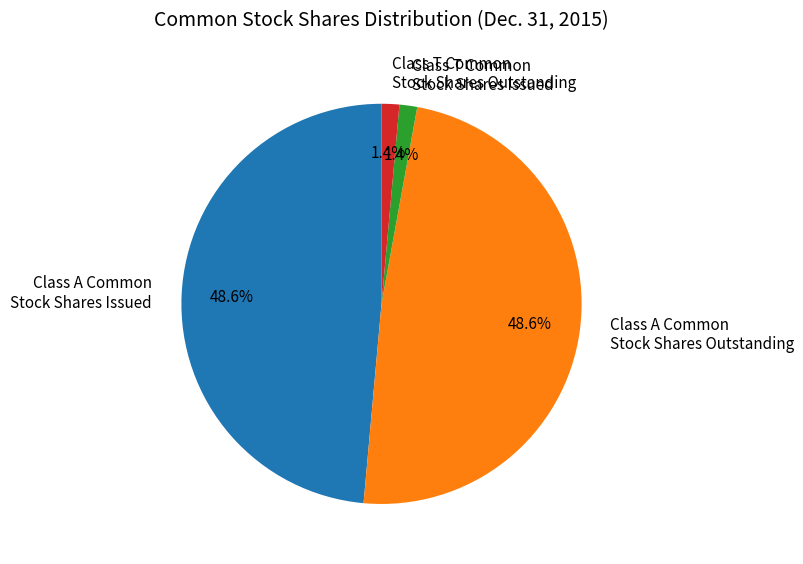

Between Class A Common Stock Shares Outstanding and Class T Common Stock Shares Outstanding, which is larger?

Class A Common Stock Shares Outstanding